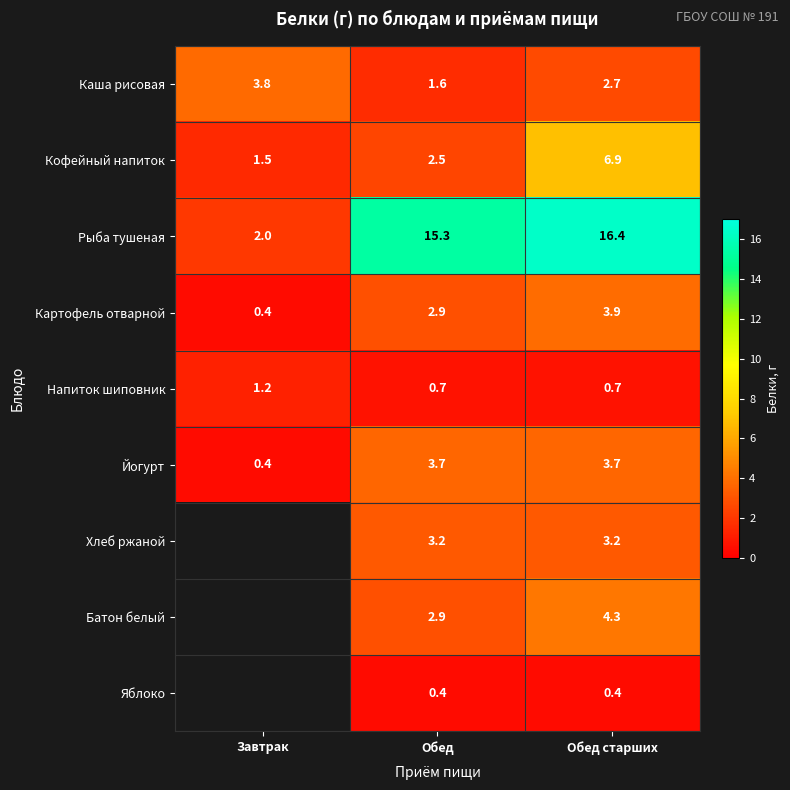

What is the sum of all Картофель отварной values?

7.2